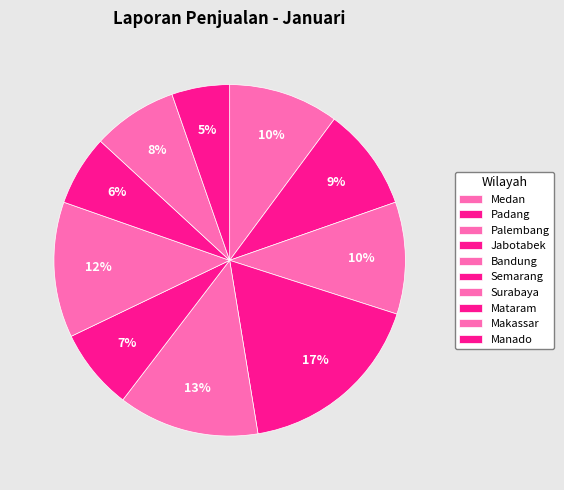

How many segments does this pie chart have?

10